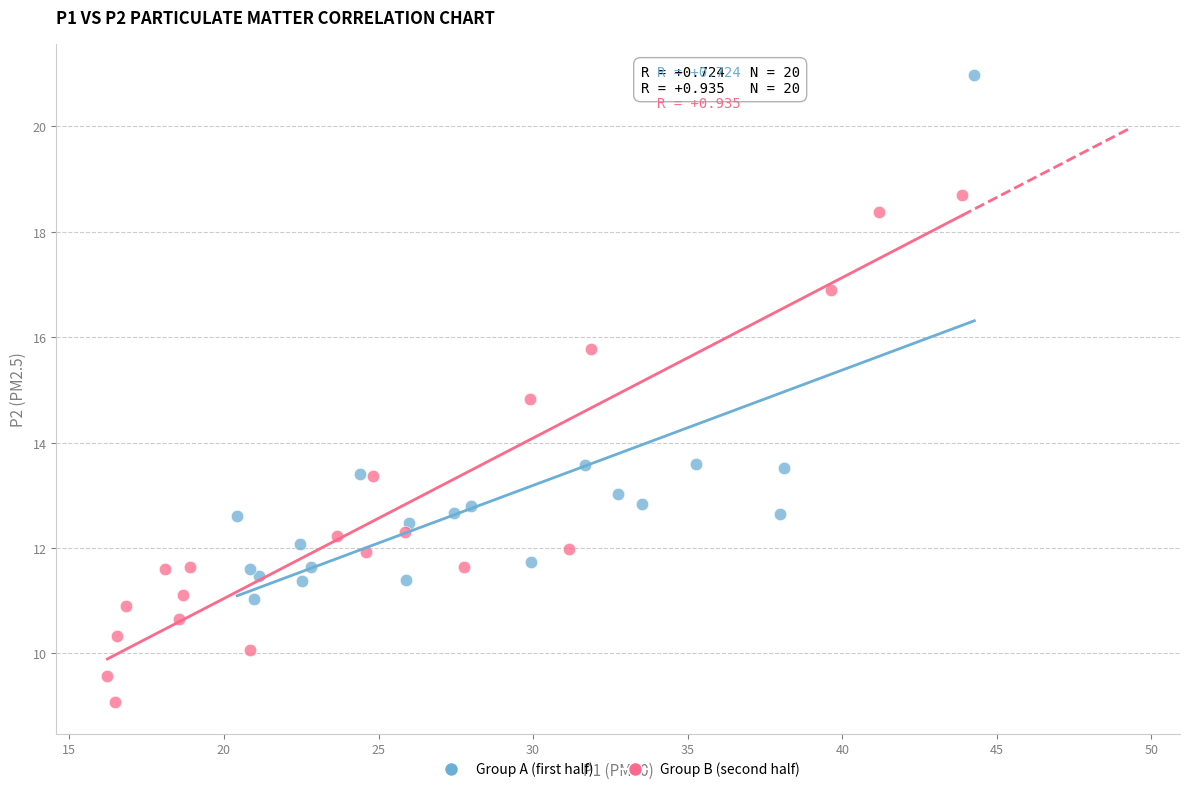

Which series has the largest Y range (max minus min)?

Group A (first half)